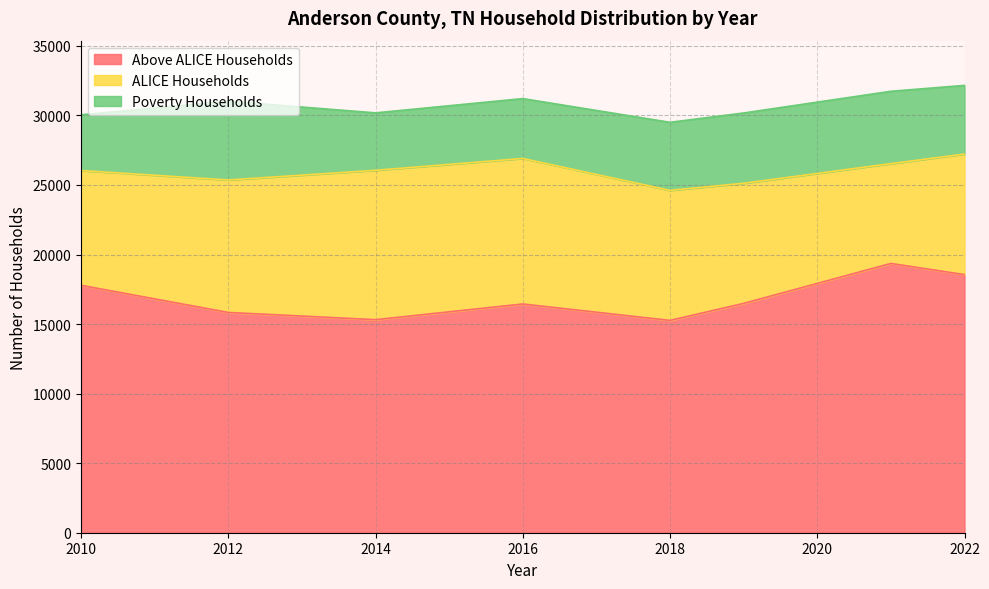

What are all the series names shown in the legend?

Above ALICE Households, ALICE Households, Poverty Households